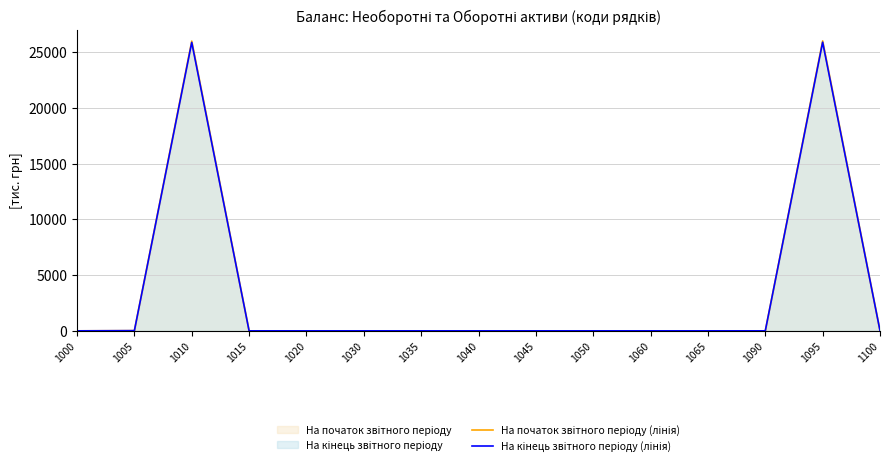

Does the chart display data point markers on the line(s)?

No